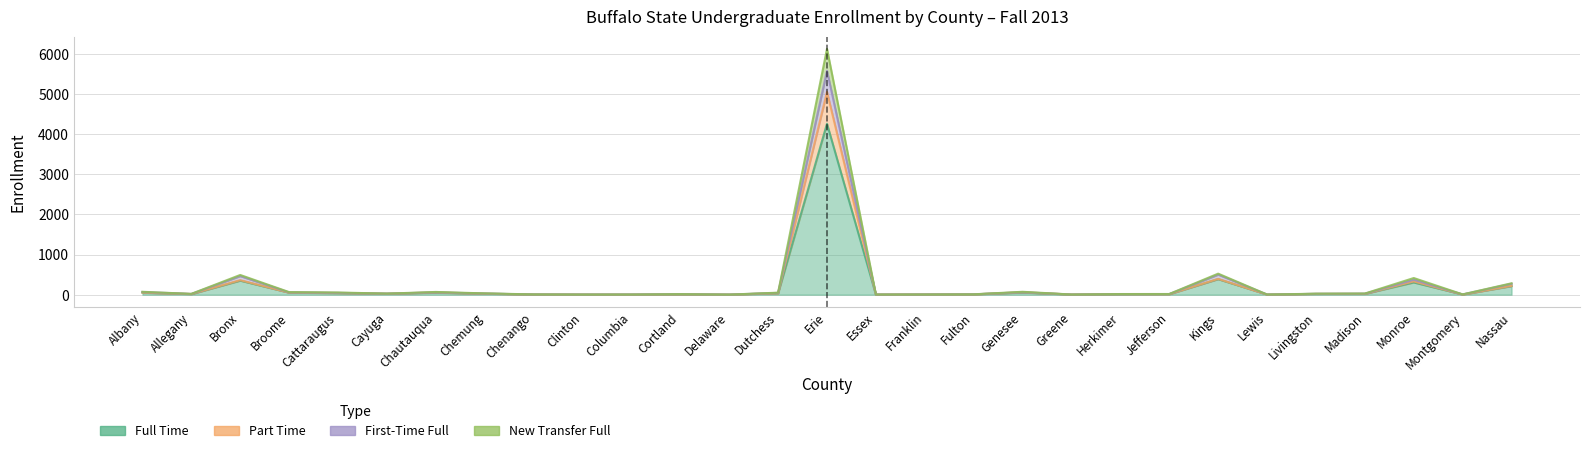

What is the difference between the Part Time values at Delaware and Chemung?

23